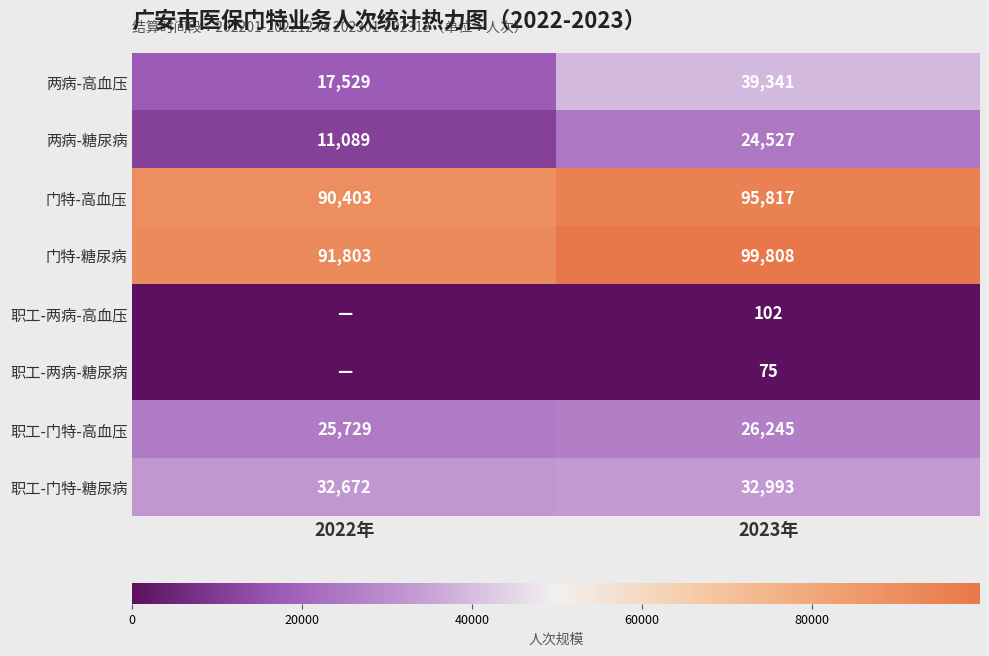

Rank the series at 2023年 from lowest to highest value.

职工-两病-糖尿病, 职工-两病-高血压, 两病-糖尿病, 职工-门特-高血压, 职工-门特-糖尿病, 两病-高血压, 门特-高血压, 门特-糖尿病